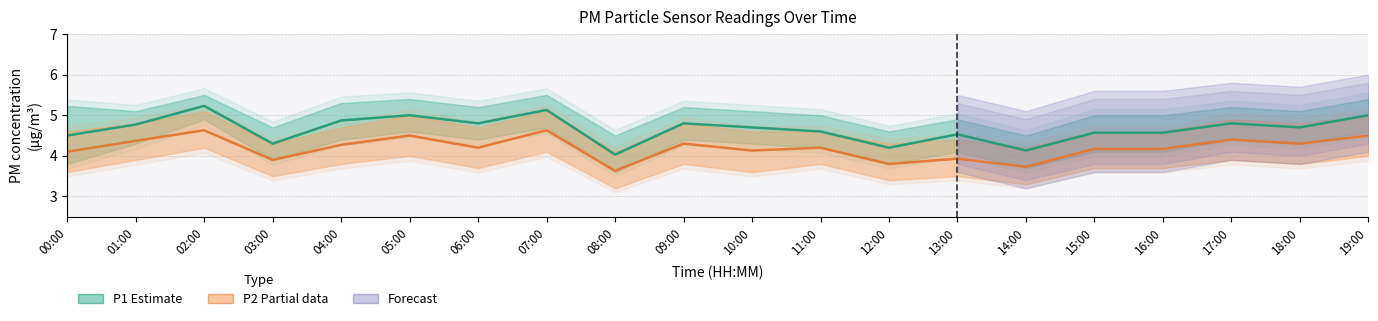

Which has a higher value, 16:00 or 12:00?

16:00